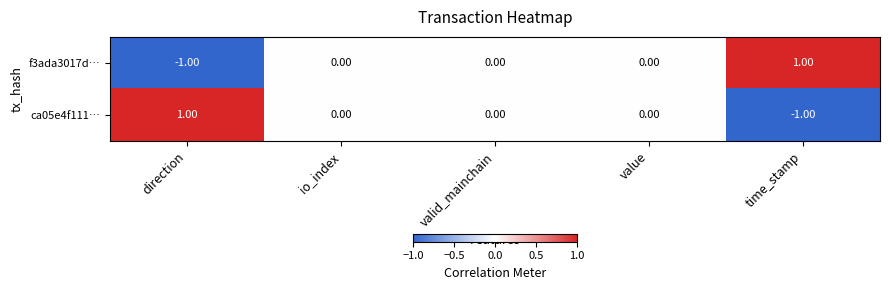

Rank the series at time_stamp from lowest to highest value.

ca05e4f111…, f3ada3017d…